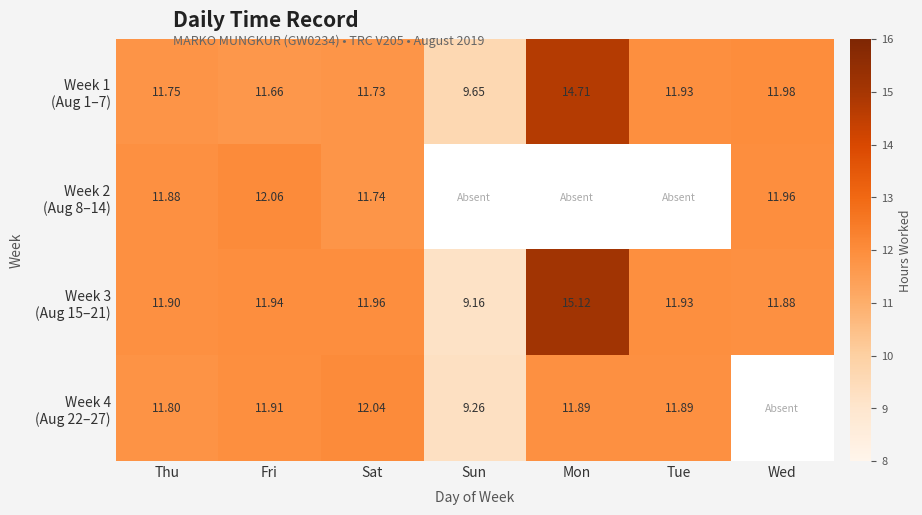

Which has a higher value, Thu or Mon?

Mon